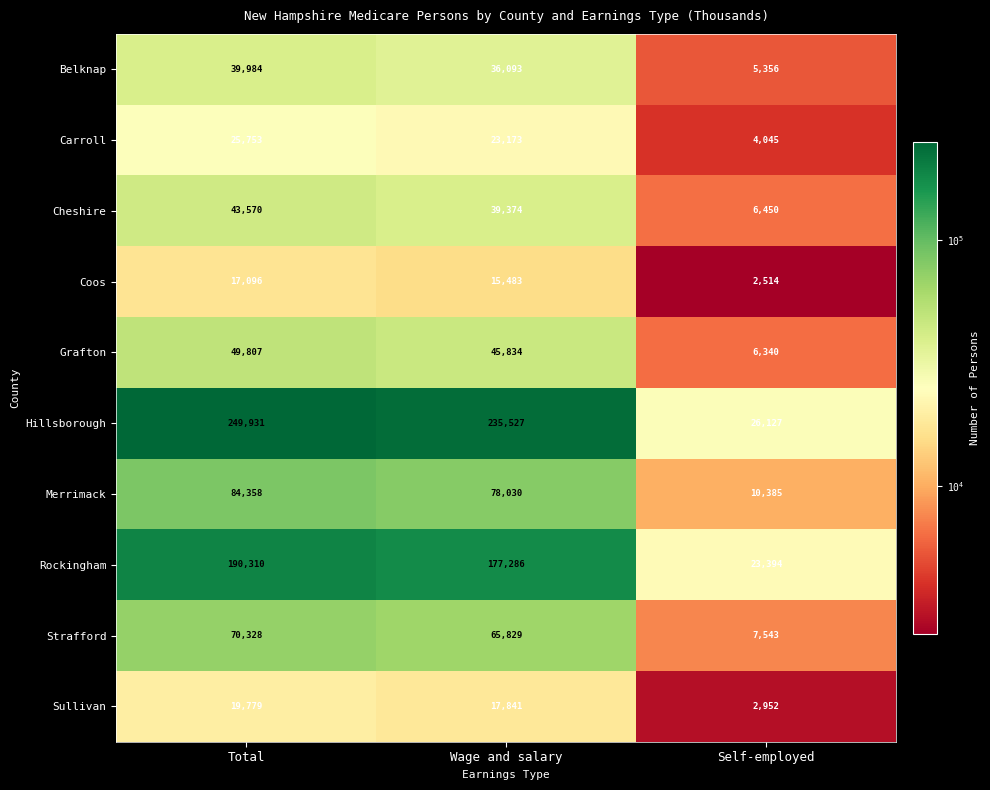

Count the number of data series in this chart.

10